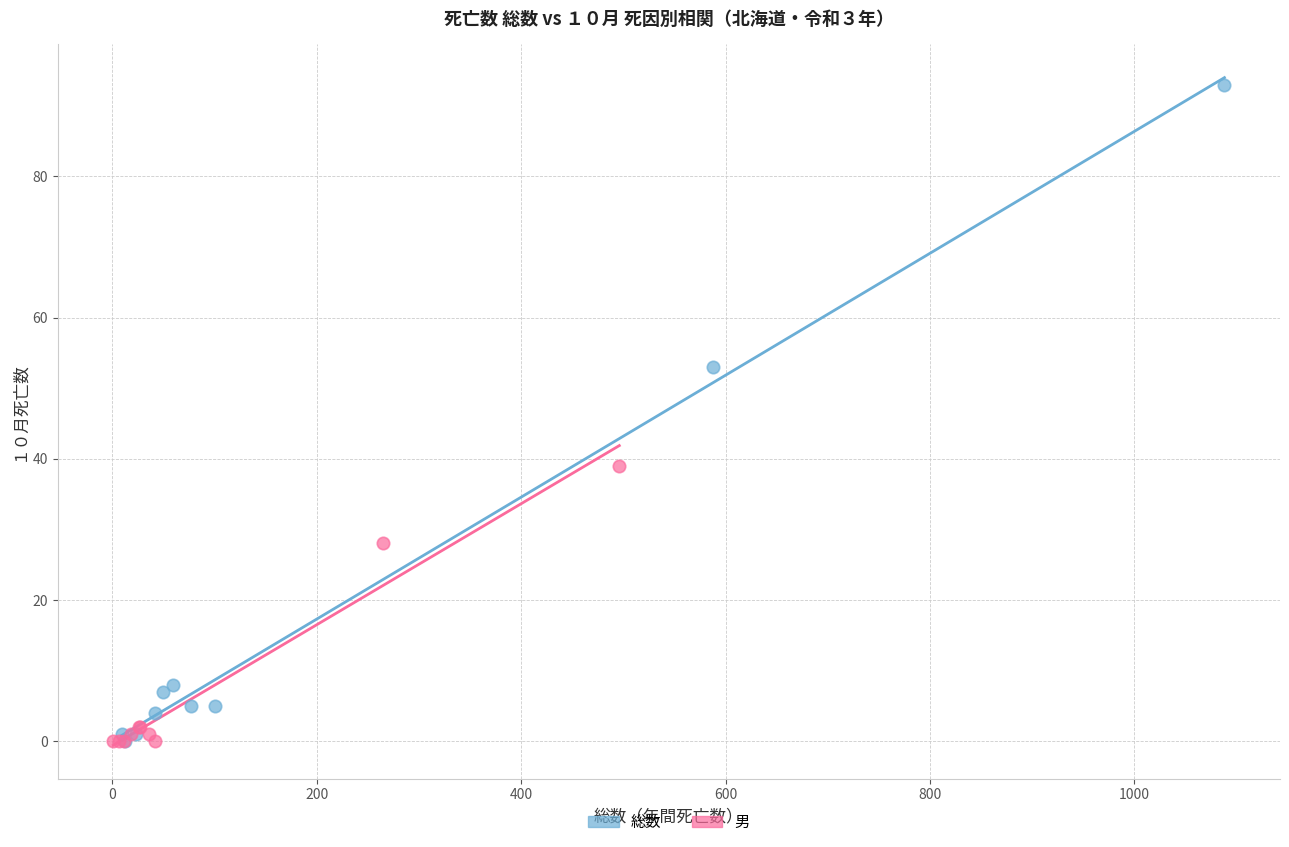

Which series reaches the maximum Y coordinate?

総数